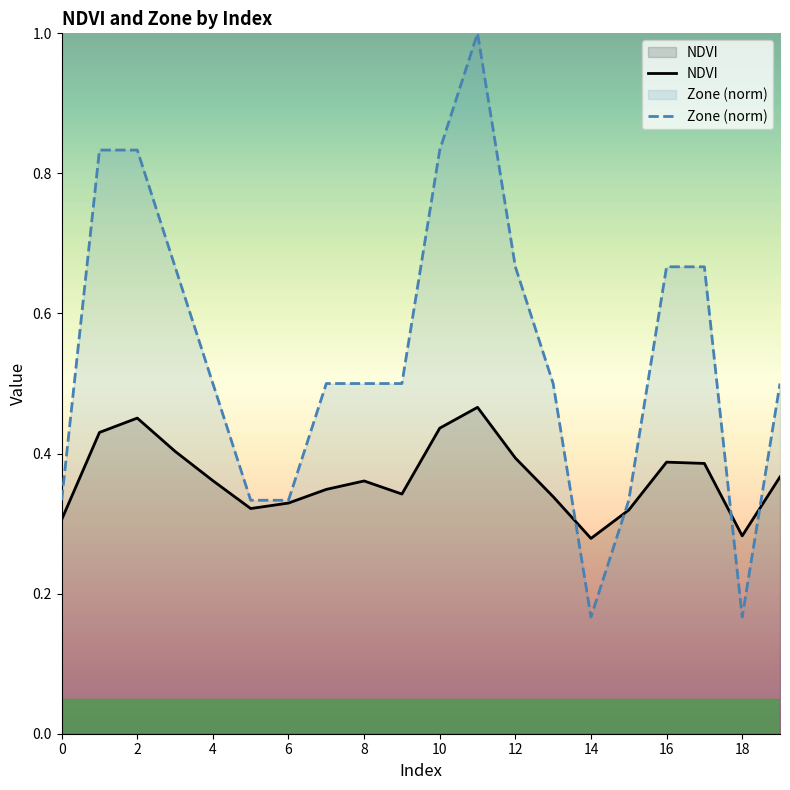

What is the label of the 16th point from the left?

15